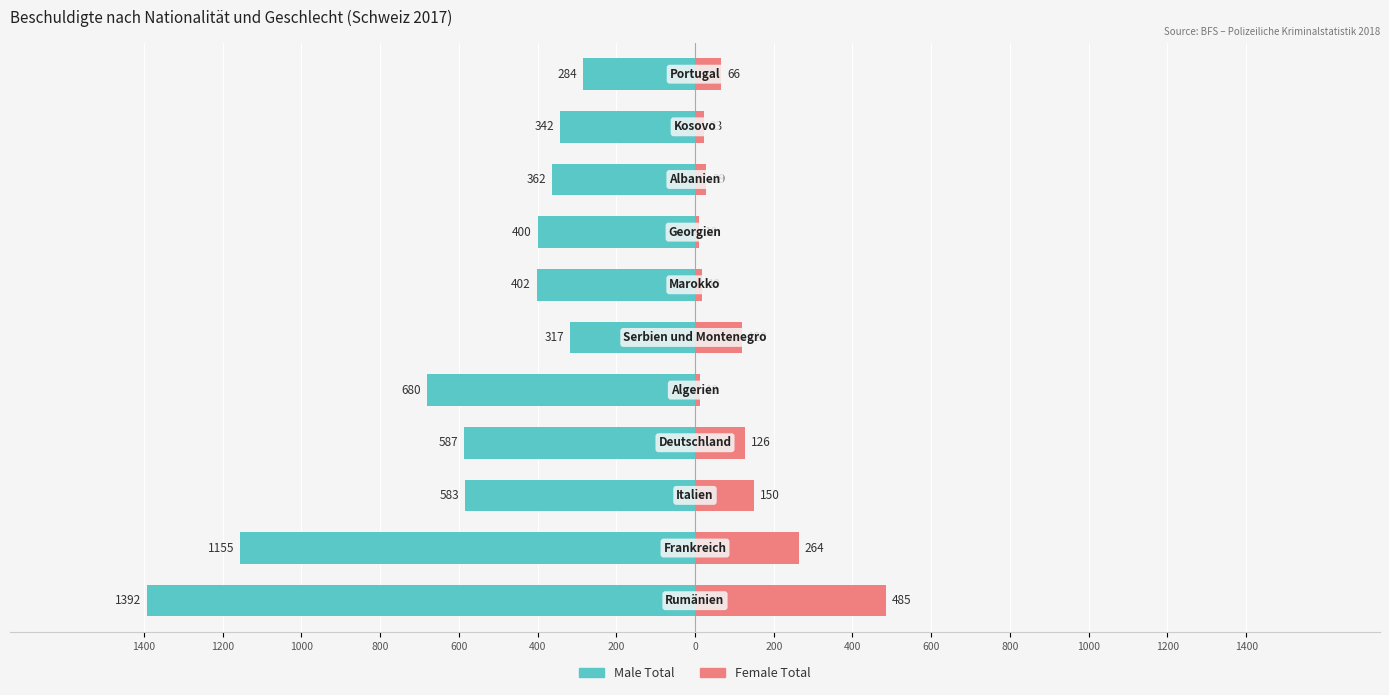

How many bars are there in total?

22